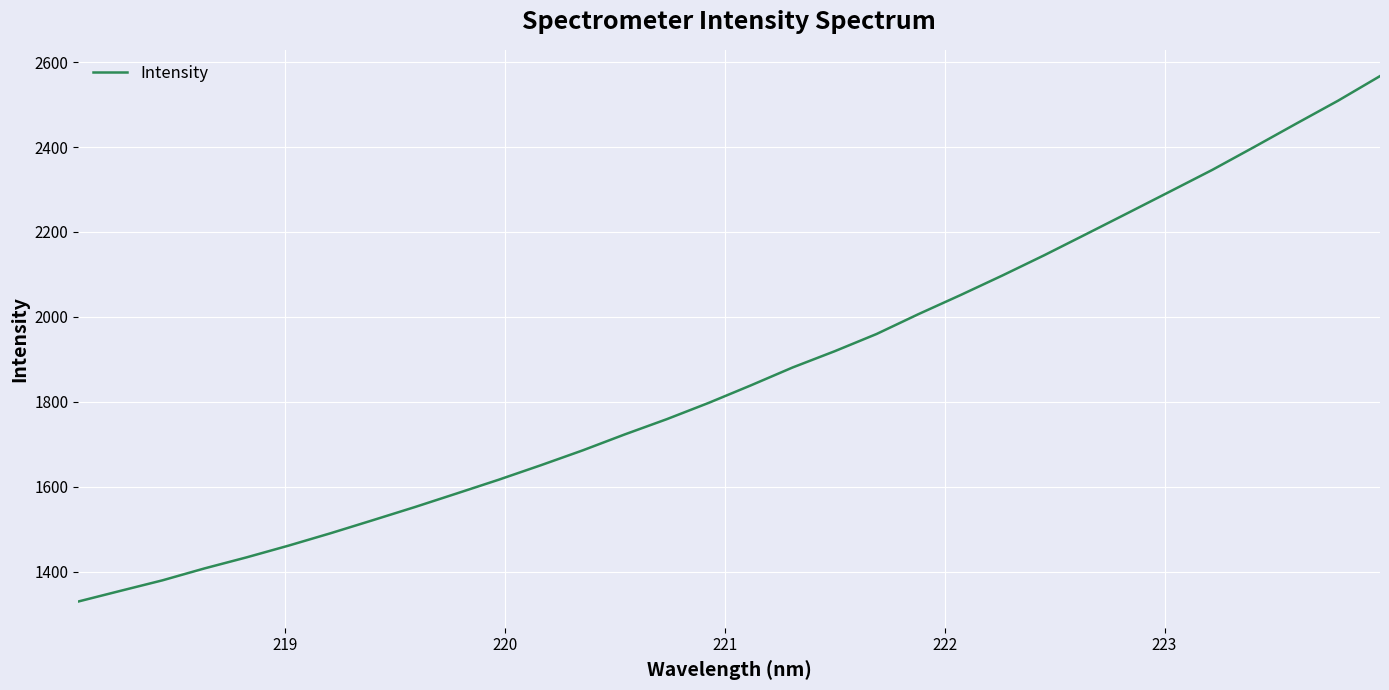

What is the sum of all values?

59659.4